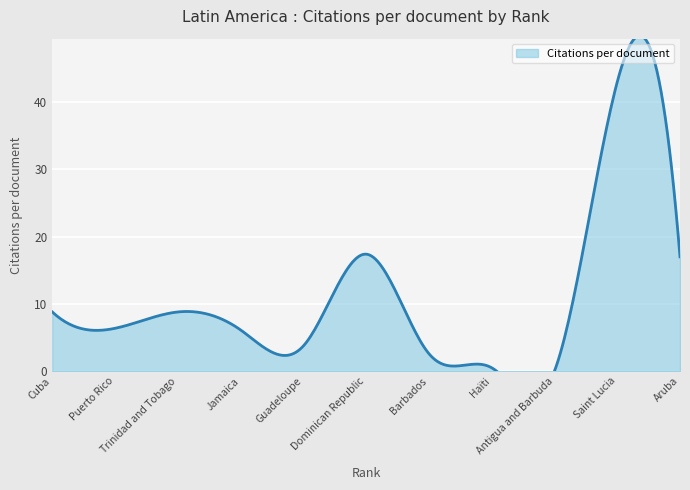

Does the chart display data point markers on the line(s)?

No